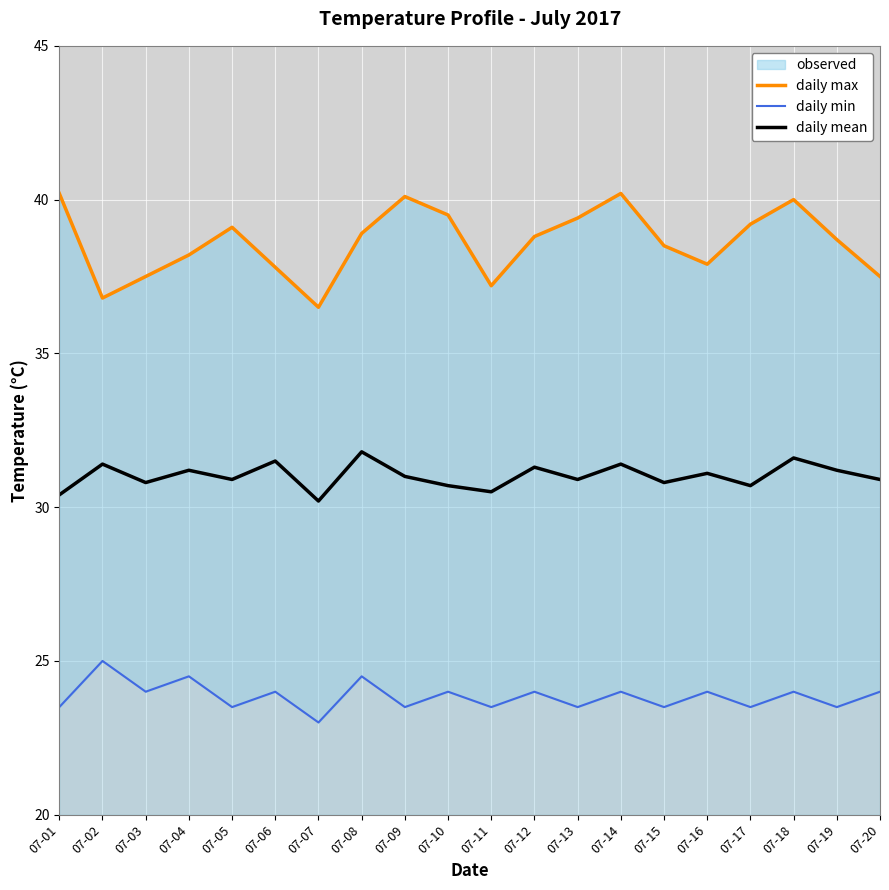

Rank the series by their maximum value, from highest to lowest.

daily max, daily mean, daily min